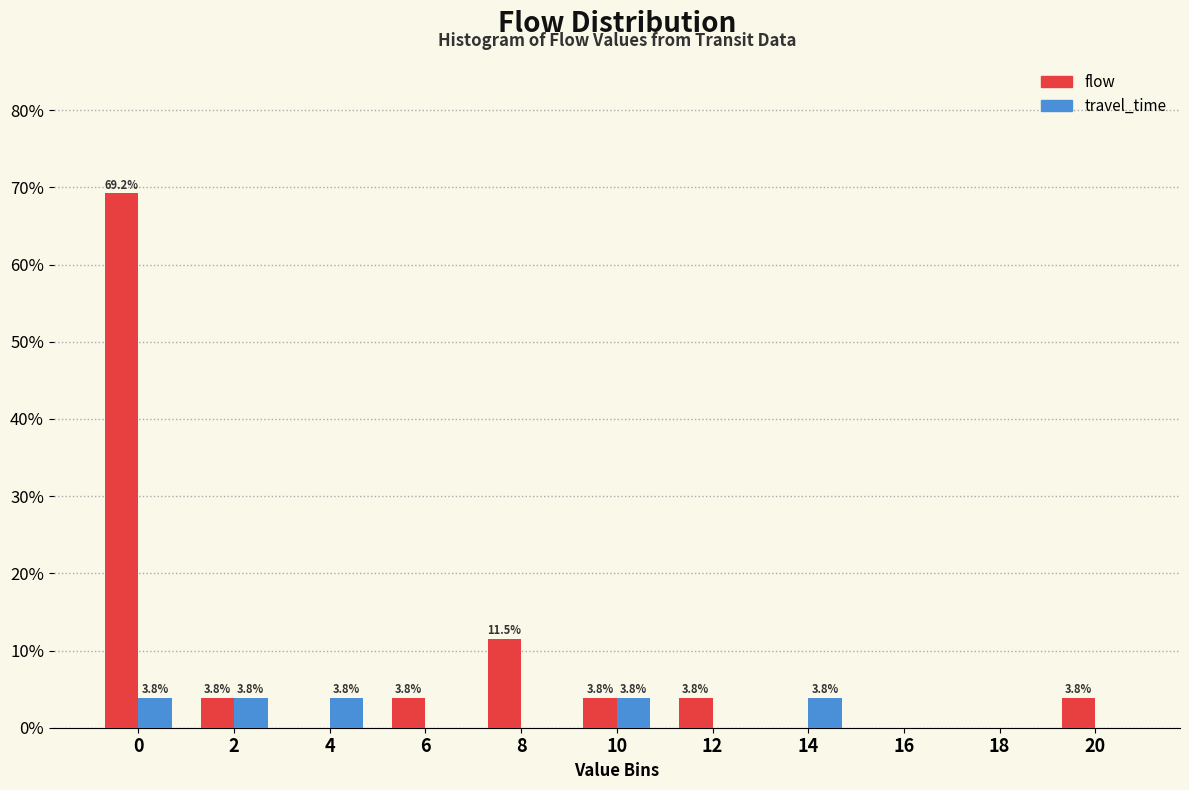

Reading right to left, transcribe all the data shown in this chart.

flow: 20=3.8	18=0.0	16=0.0	14=0.0	12=3.8	10=3.8	8=11.5	6=3.8	4=0.0	2=3.8	0=69.2
travel_time: 20=0.0	18=0.0	16=0.0	14=3.8	12=0.0	10=3.8	8=0.0	6=0.0	4=3.8	2=3.8	0=3.8